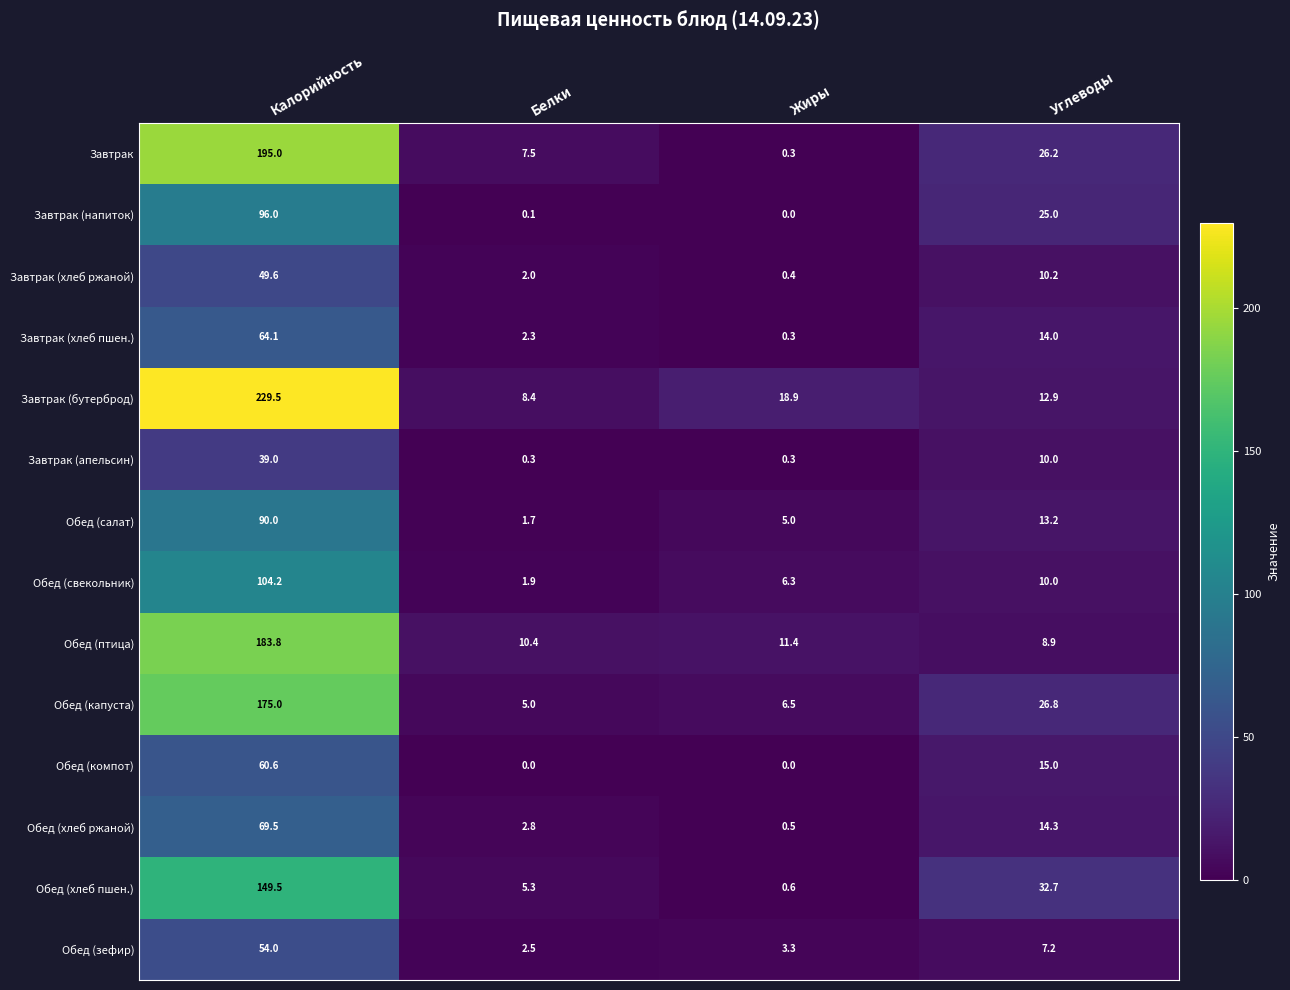

What is the average value of the Обед (компот) series?

18.9